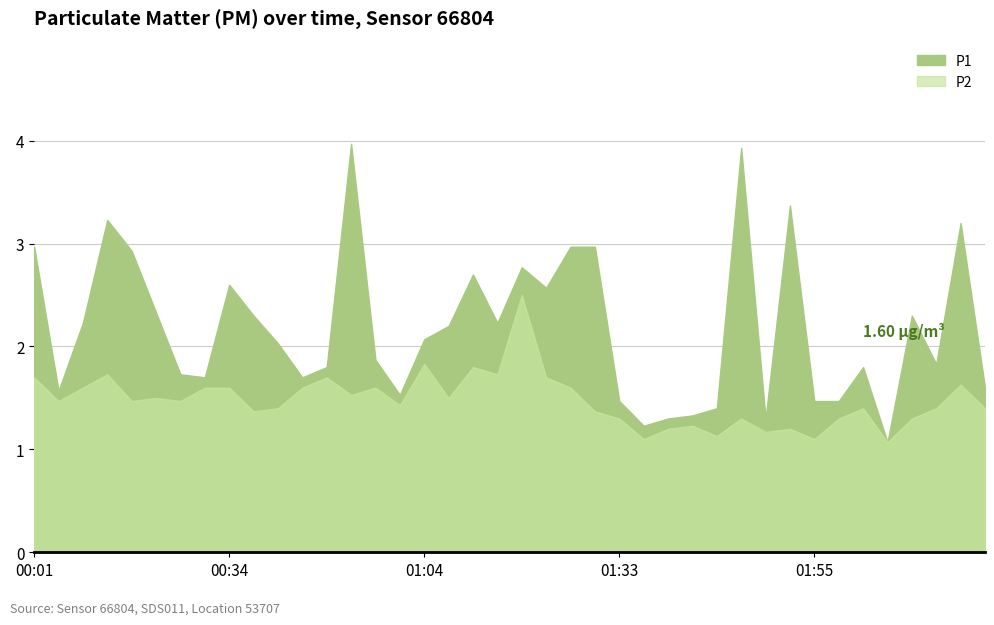

At 01:45, list the series in order from smallest to largest.

P2, P1